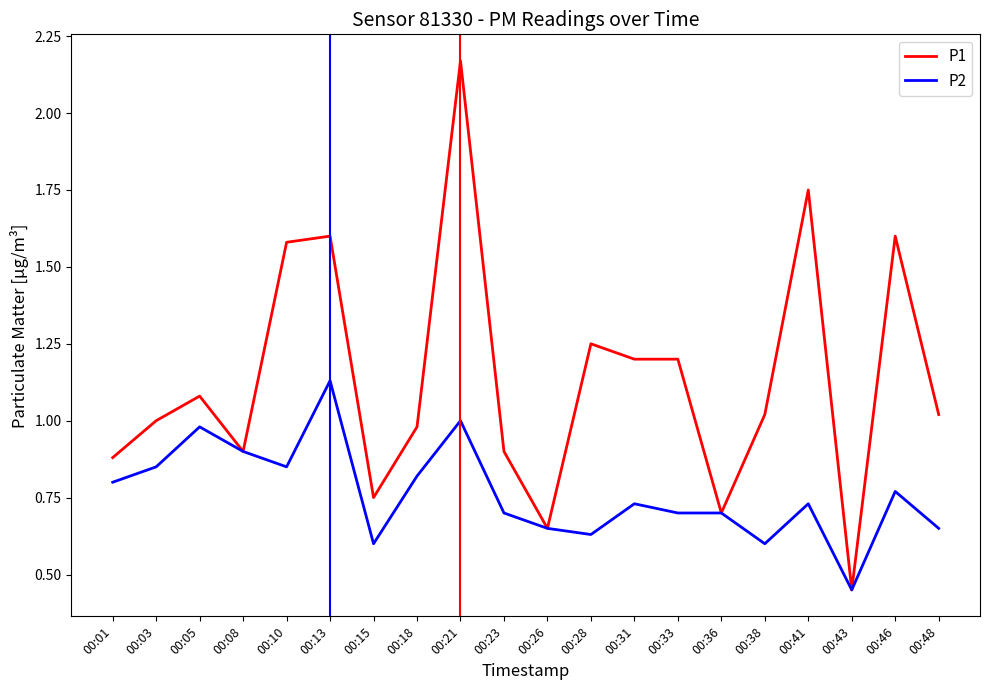

The P2 series shows 0.8 at 00:01. True or false?

True